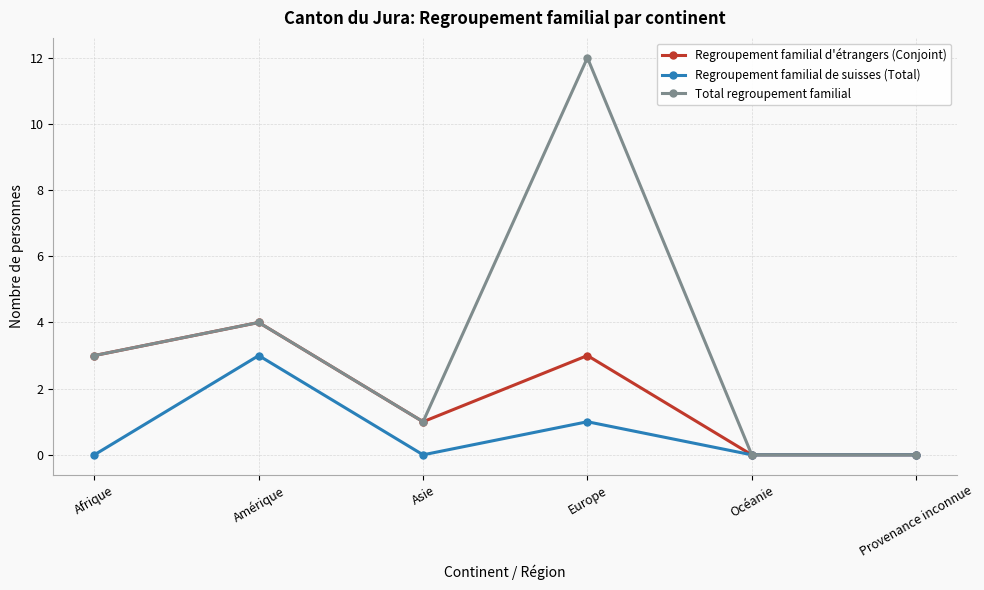

Is the value of Regroupement familial d'étrangers (Conjoint) at Asie greater than the value of Total regroupement familial at Océanie?

Yes